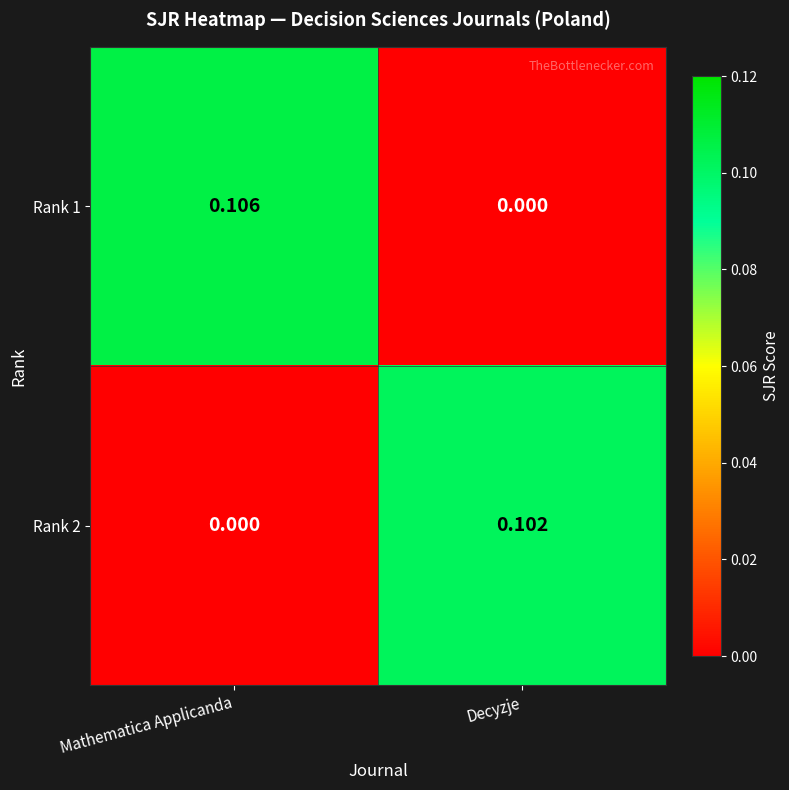

At which label does Rank 2 reach its minimum?

Mathematica Applicanda